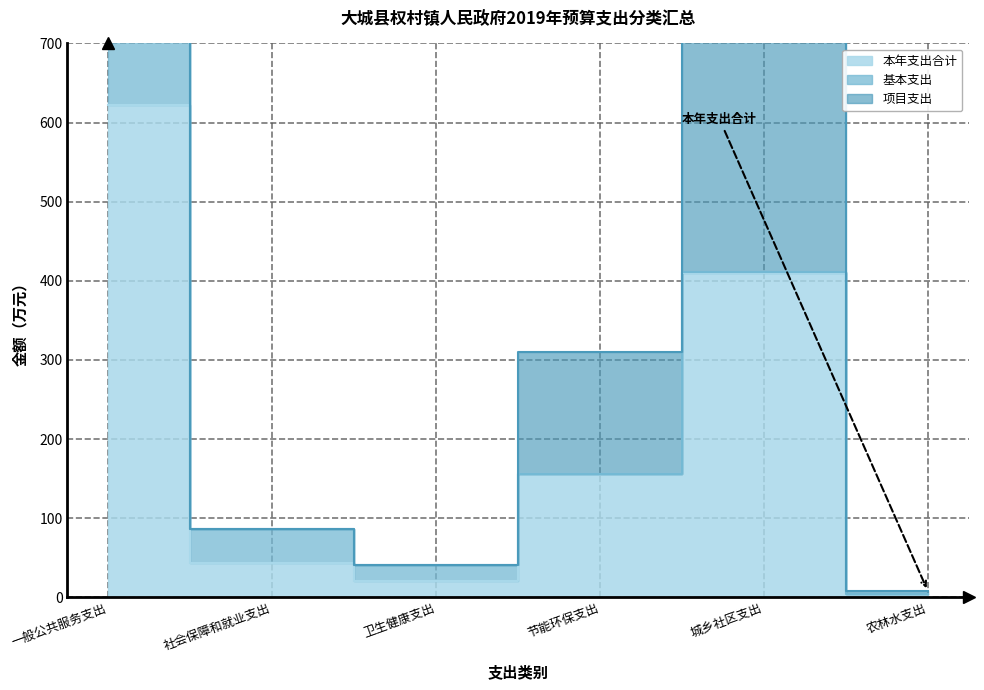

At which category is the sum across all series the highest?

一般公共服务支出